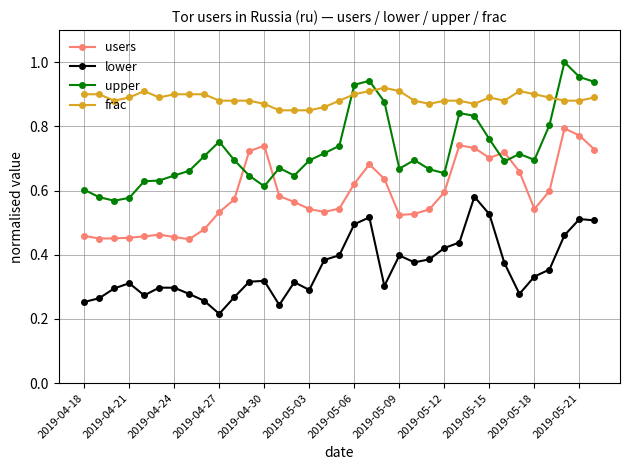

Rank the series by their maximum value, from highest to lowest.

upper, frac, users, lower